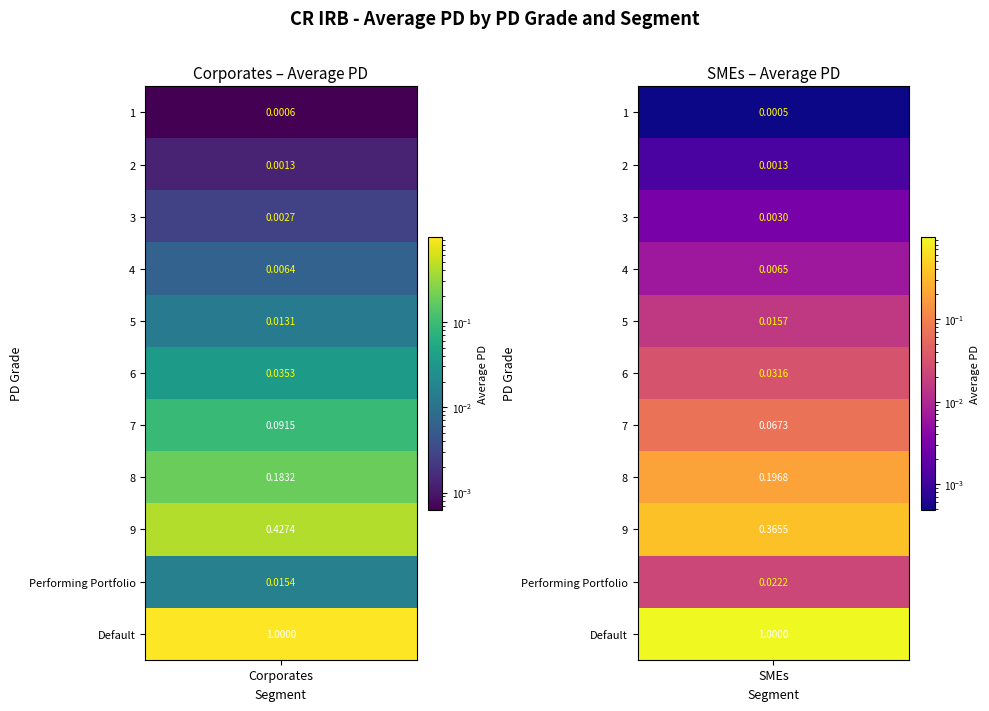

List the series in order of their overall mean, lowest first.

SMEs, Corporates